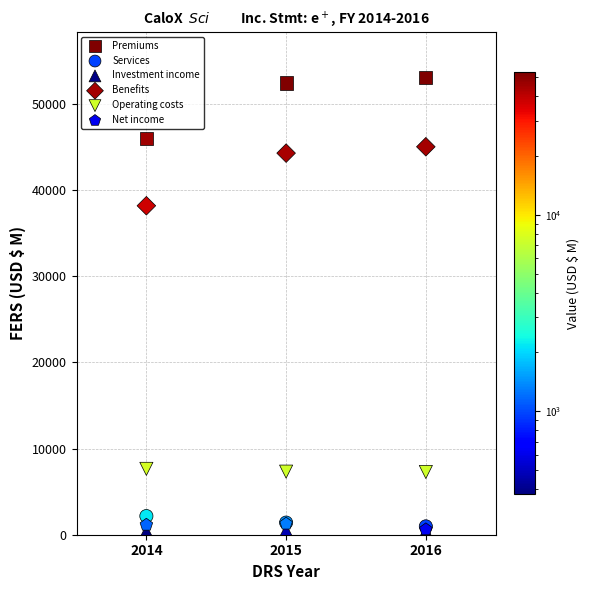

Across all series, what Y value is closest to 26699?

38166